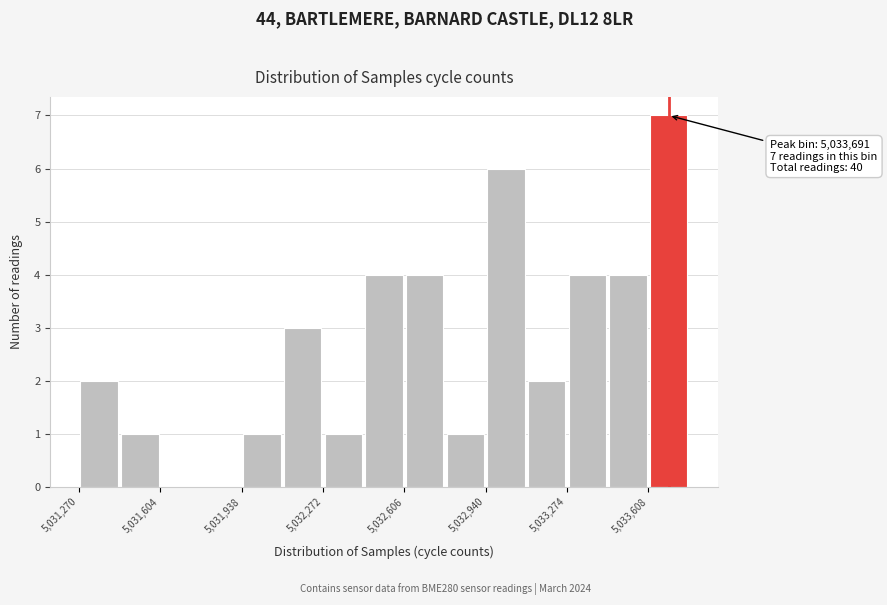

Read against the x-axis, roughly where is the centre of the tallest bar?

5033700